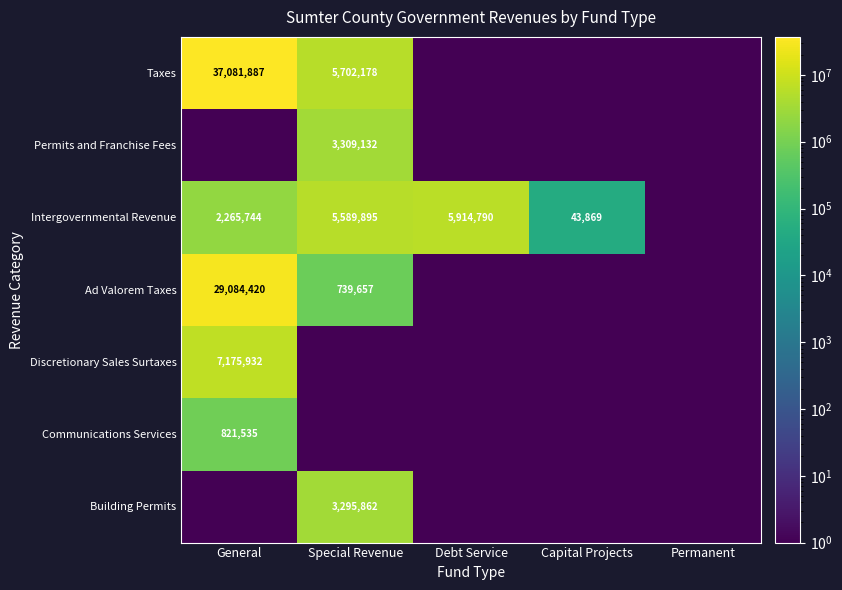

What is the sum of the Intergovernmental Revenue values at Debt Service and General?

8180534.0